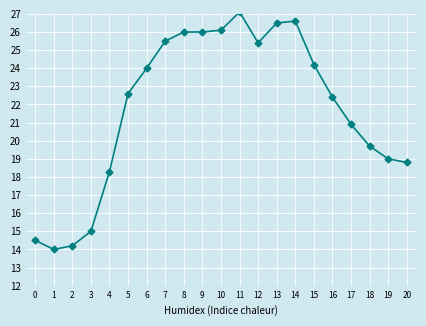

At which label does the data first exceed 22?

5